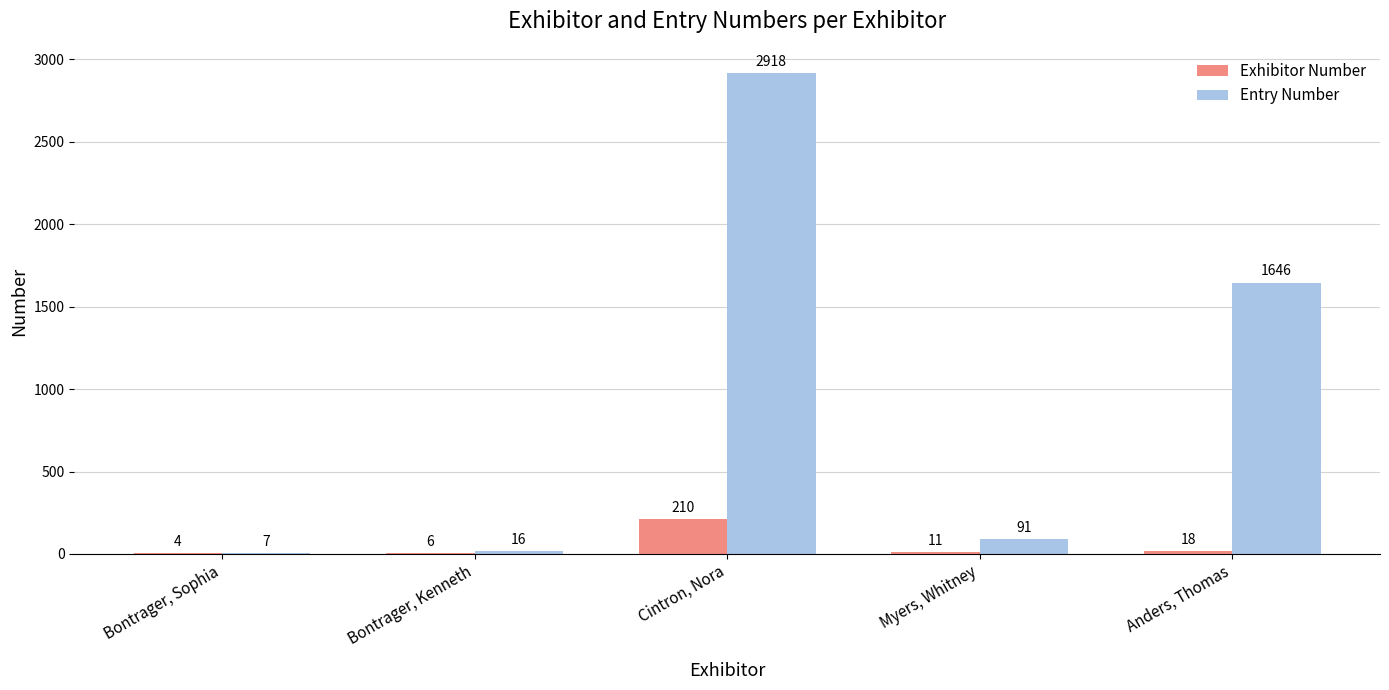

Reading left to right, list all the values displayed in this chart.

Exhibitor Number: Bontrager, Sophia=4	Bontrager, Kenneth=6	Cintron, Nora=210	Myers, Whitney=11	Anders, Thomas=18
Entry Number: Bontrager, Sophia=7	Bontrager, Kenneth=16	Cintron, Nora=2918	Myers, Whitney=91	Anders, Thomas=1646